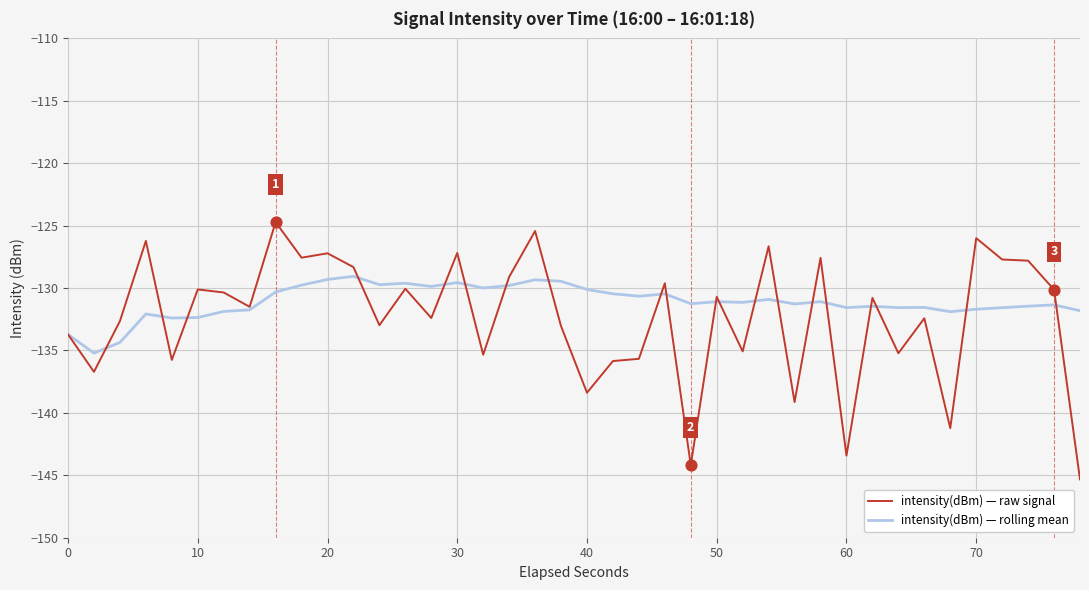

What are all the series names shown in the legend?

intensity(dBm) — raw signal, intensity(dBm) — rolling mean